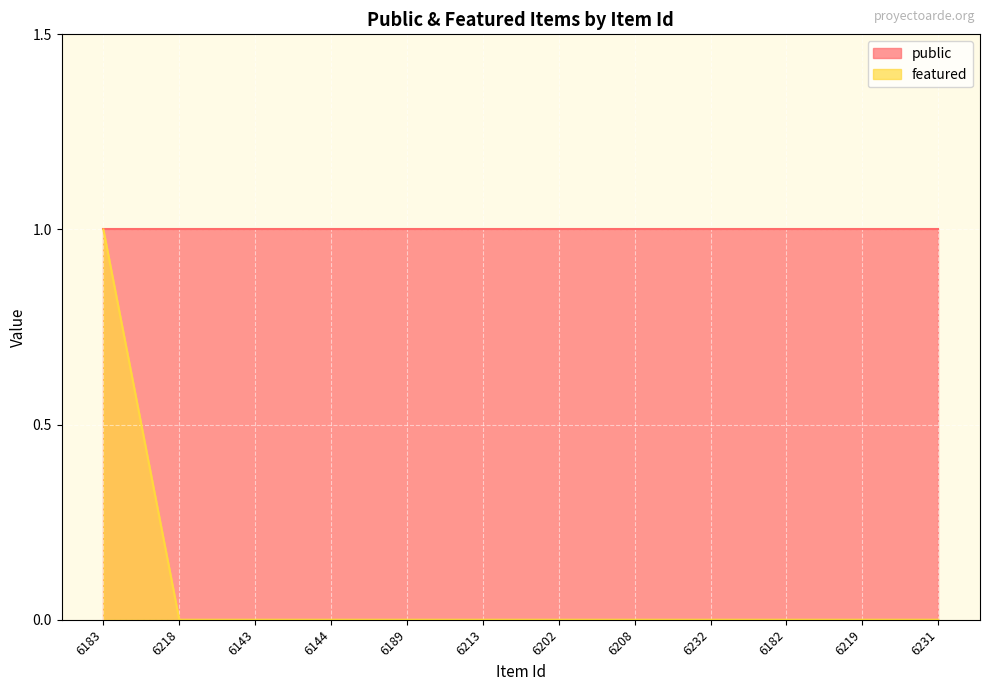

List the labels in order of value, largest first.

6183, 6218, 6143, 6144, 6189, 6213, 6202, 6208, 6232, 6182, 6219, 6231